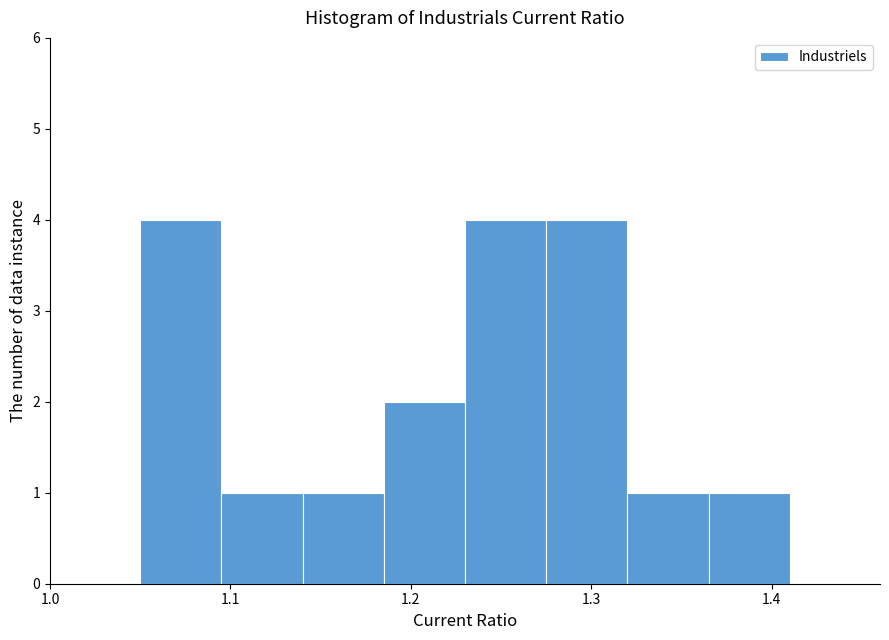

Reading left to right, list every bar in this chart as the range it spans on the x-axis followed by its height. Neither the bar edges nor the heights are printed on the chart, so give them approximately, as read against the axes.

1.050 to 1.095: 4
1.095 to 1.140: 1
1.140 to 1.185: 1
1.185 to 1.230: 2
1.230 to 1.275: 4
1.275 to 1.320: 4
1.320 to 1.365: 1
1.365 to 1.410: 1